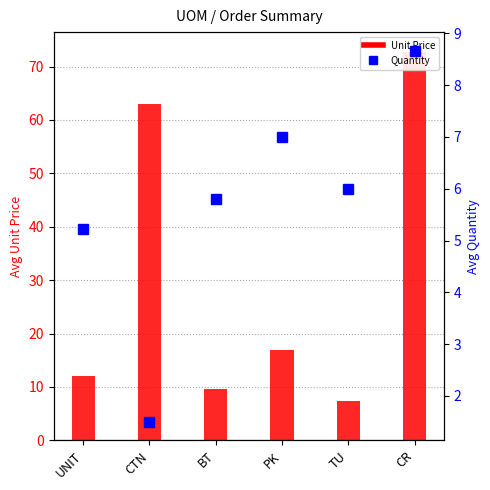

What is the value of the Quantity bar at the 6th from the left?

8.7